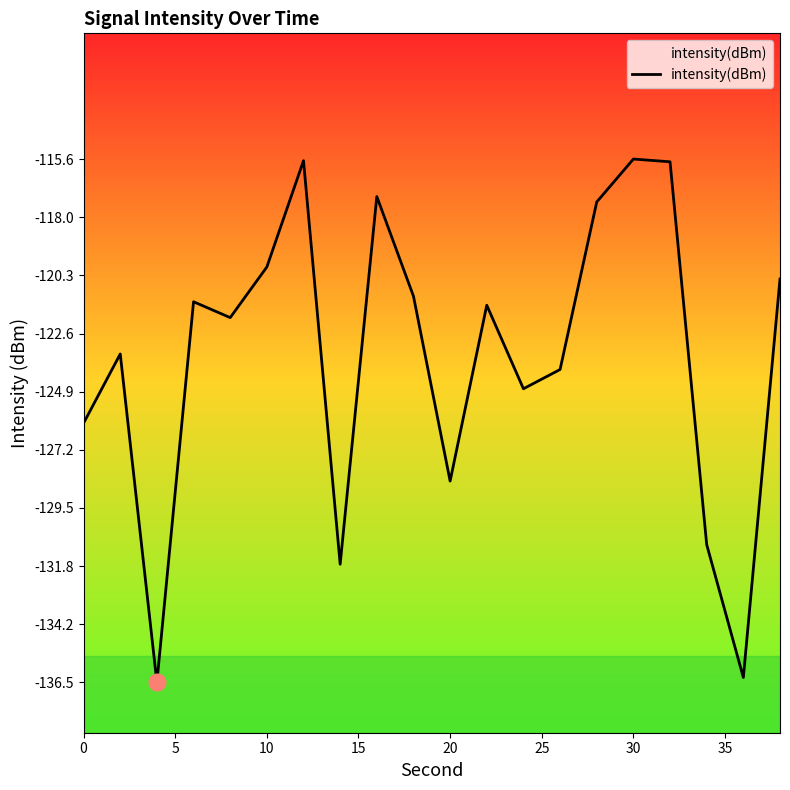

What is the minimum value shown in the chart?

-136.5